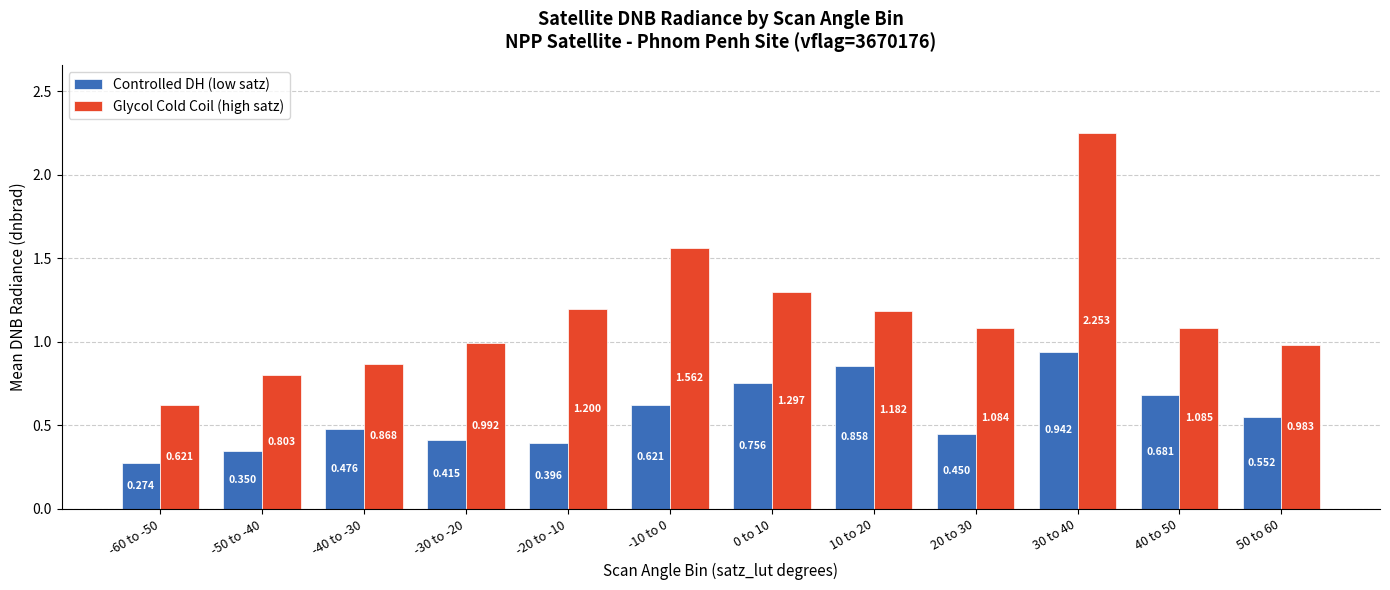

Which series has the widest spread of values?

Glycol Cold Coil (high satz)